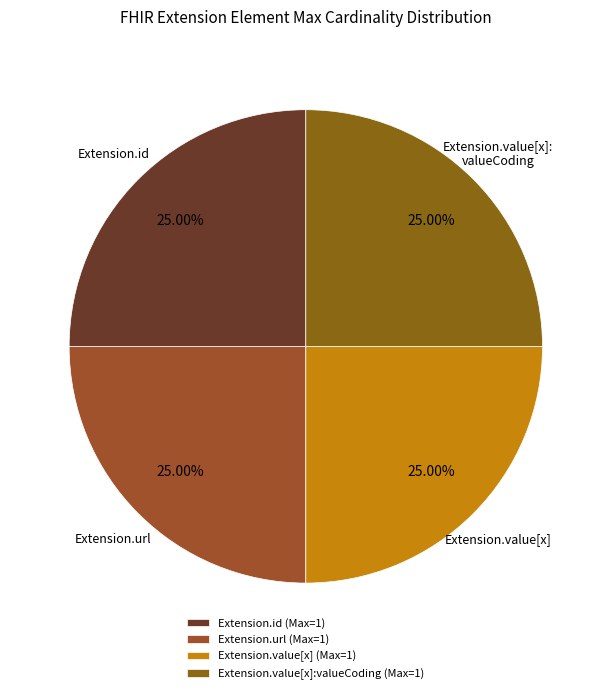

Is there a majority slice in this chart?

No